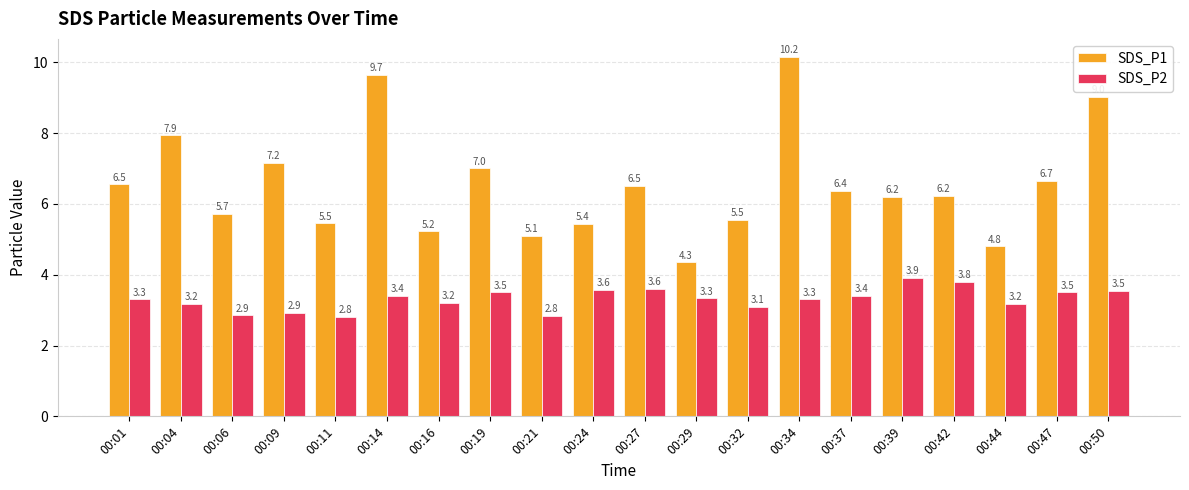

How many data points in SDS_P1 are less than 6?

8